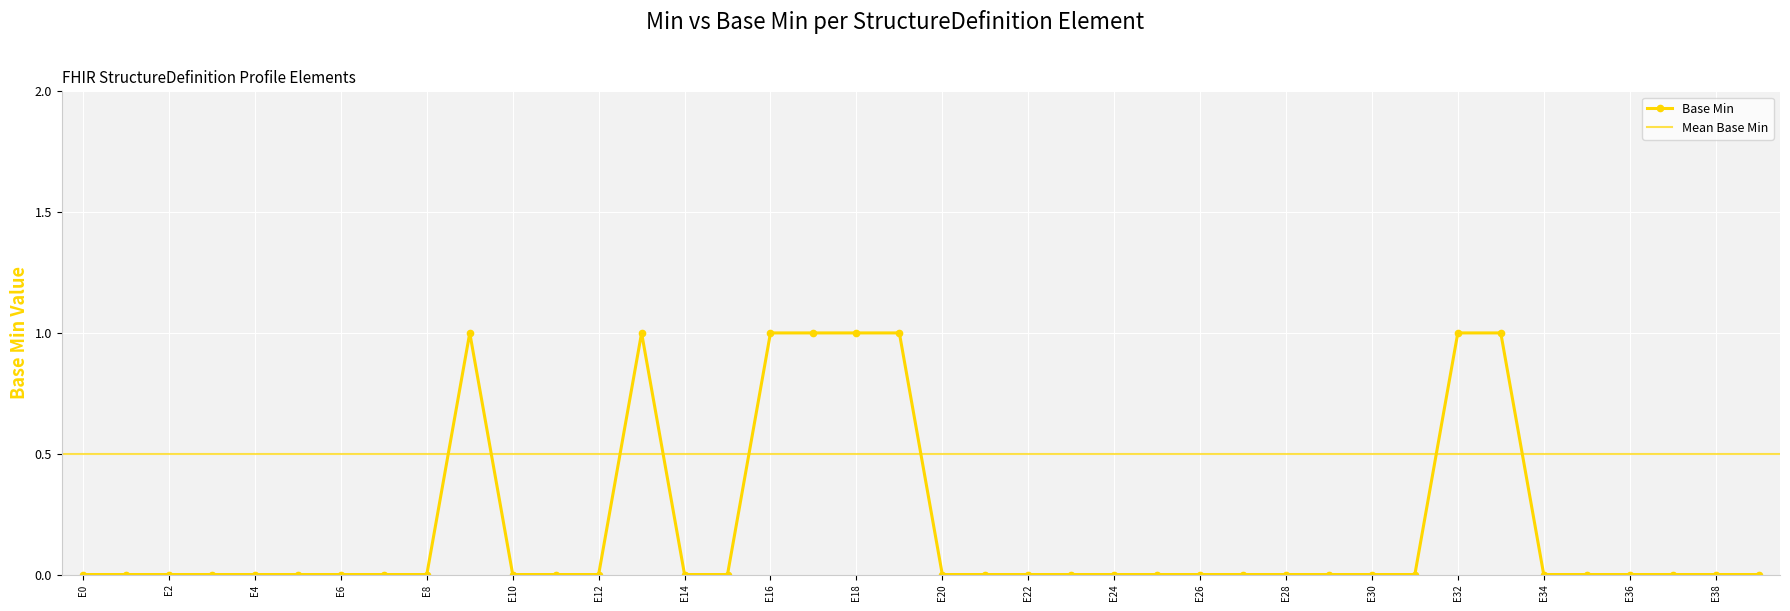

The value of Base Min at E28 is 0. True or false?

True